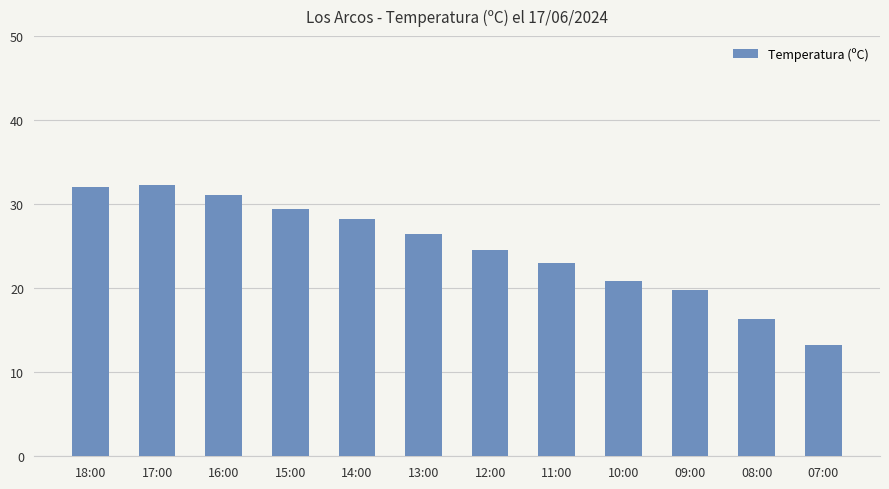

What position from the right is 12:00?

6